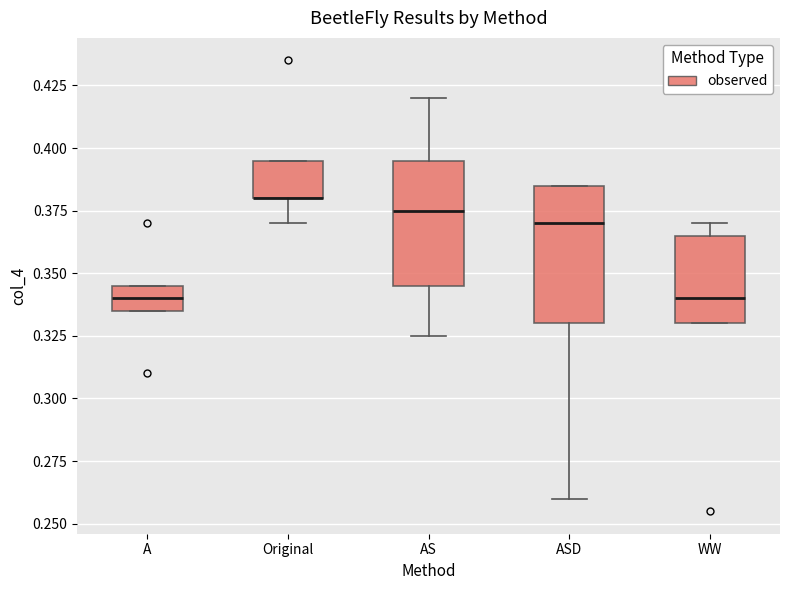

Reading left to right, transcribe this box plot: for each box, give where its median line is, the range the box spans, and where its two whiskers end, as read against the y-axis. The values are not printed on the chart, so give them approximately, as read against the axis.

A: median 0.340, box 0.335 to 0.345, whiskers 0.335 to 0.345
Original: median 0.380 (drawn on the box's lower edge), box 0.380 to 0.395, whiskers 0.370 to 0.395
AS: median 0.375, box 0.345 to 0.395, whiskers 0.325 to 0.420
ASD: median 0.370, box 0.330 to 0.385, whiskers 0.260 to 0.385
WW: median 0.340, box 0.330 to 0.365, whiskers 0.330 to 0.370